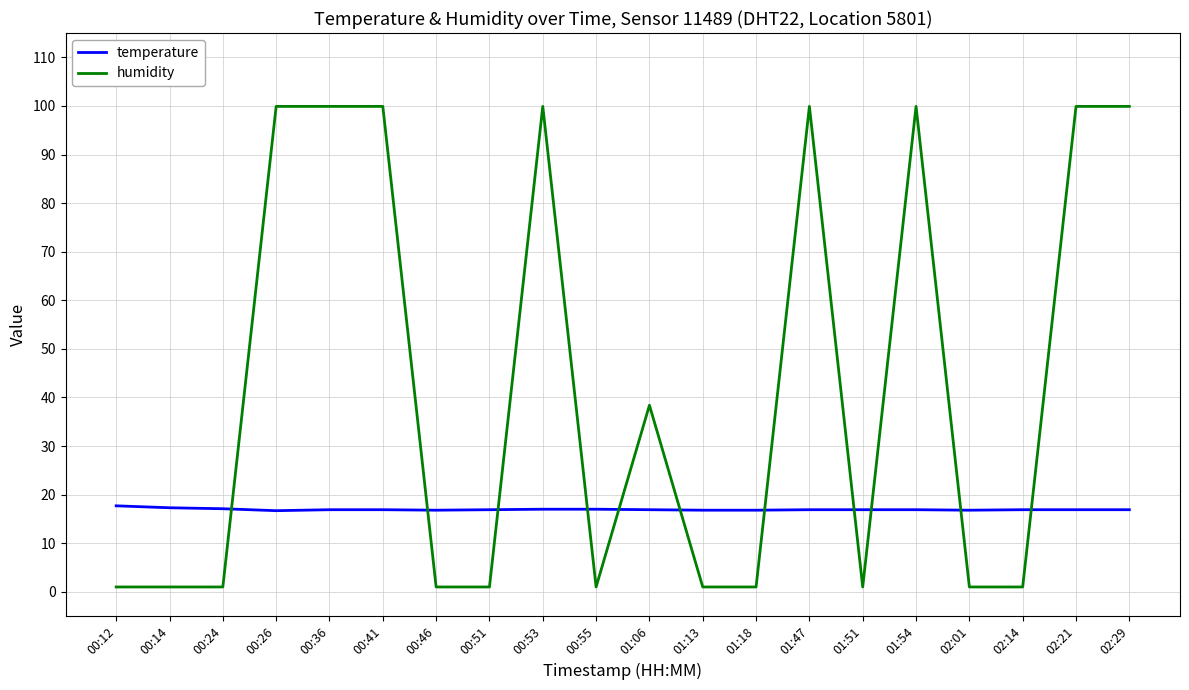

What is the difference between the second highest and second lowest values in the temperature series?

0.5